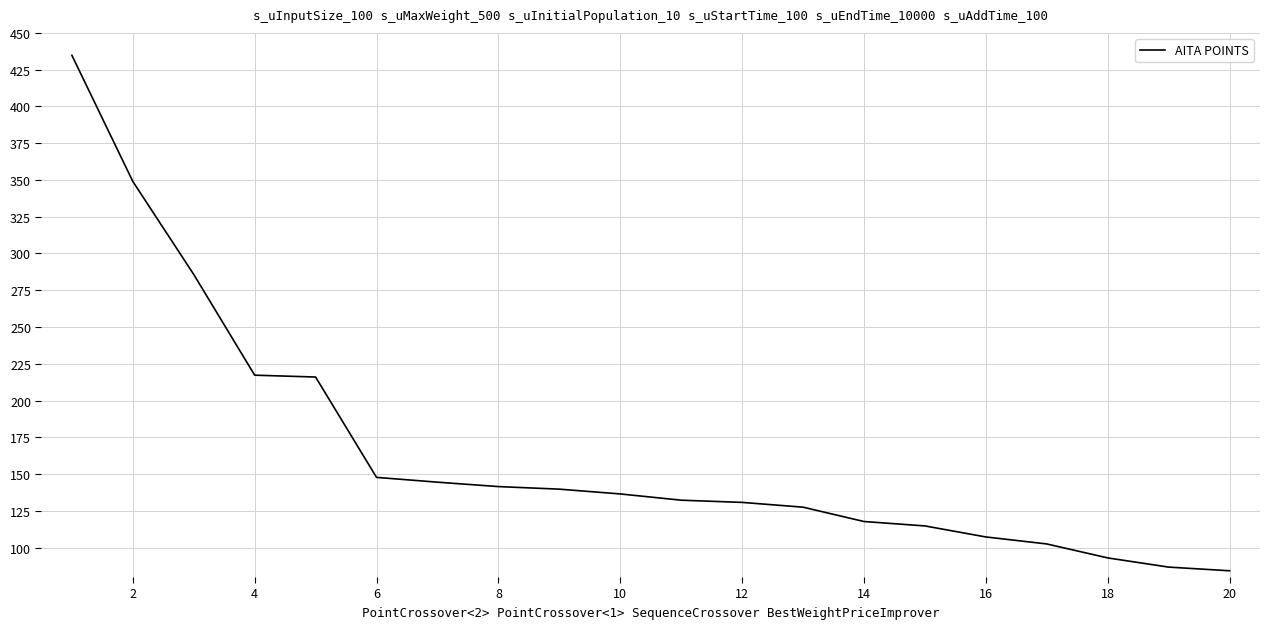

How many lines are shown in the chart?

1